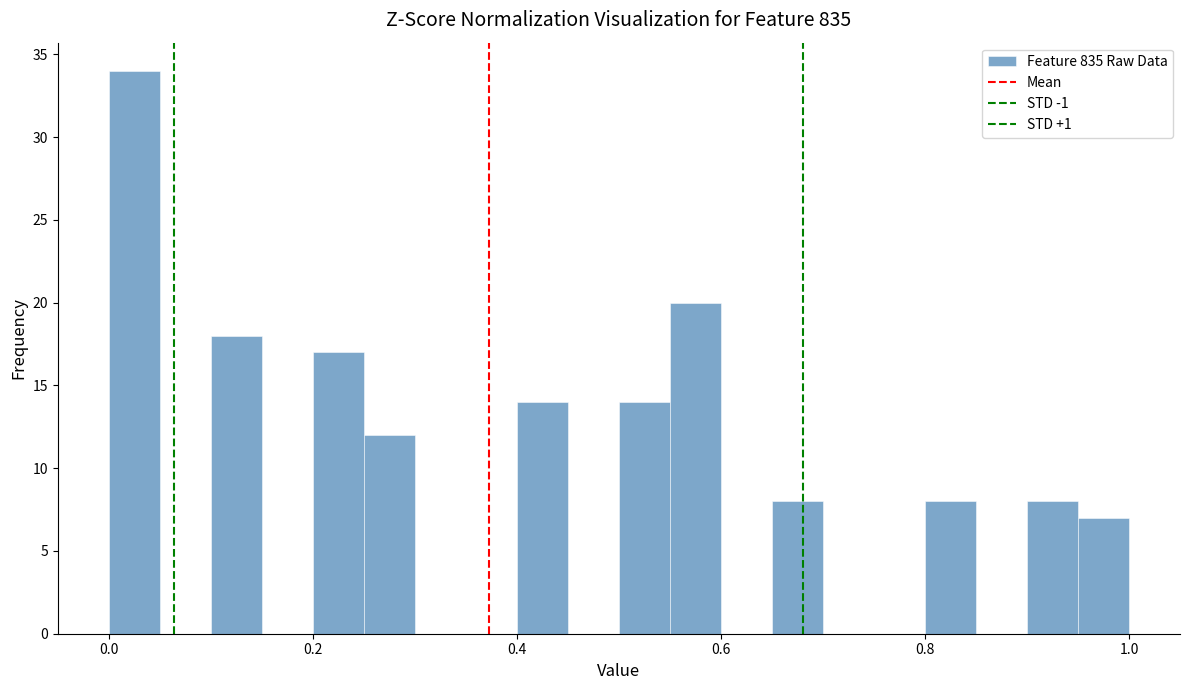

Read against the x-axis, roughly where is the centre of the tallest bar?

0.02